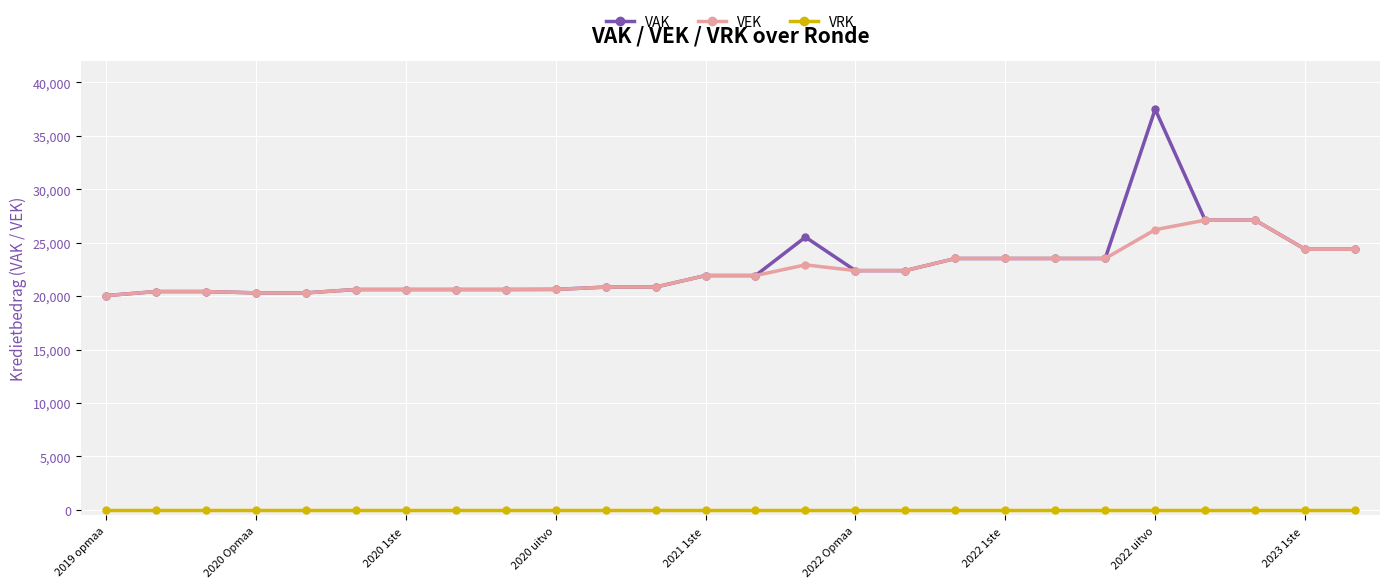

Which series has the widest spread of values?

VAK